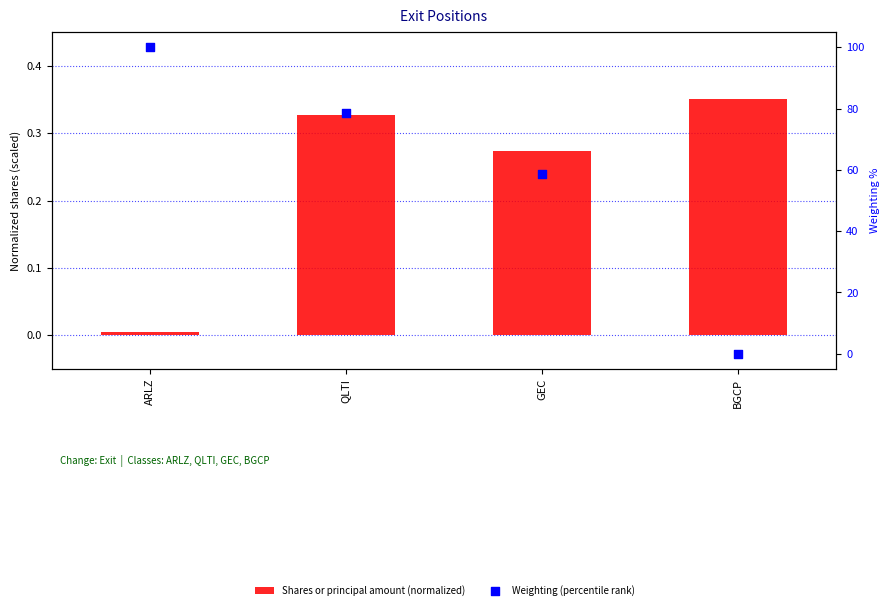

Which series reaches the minimum Y coordinate?

Weighting (percentile rank)